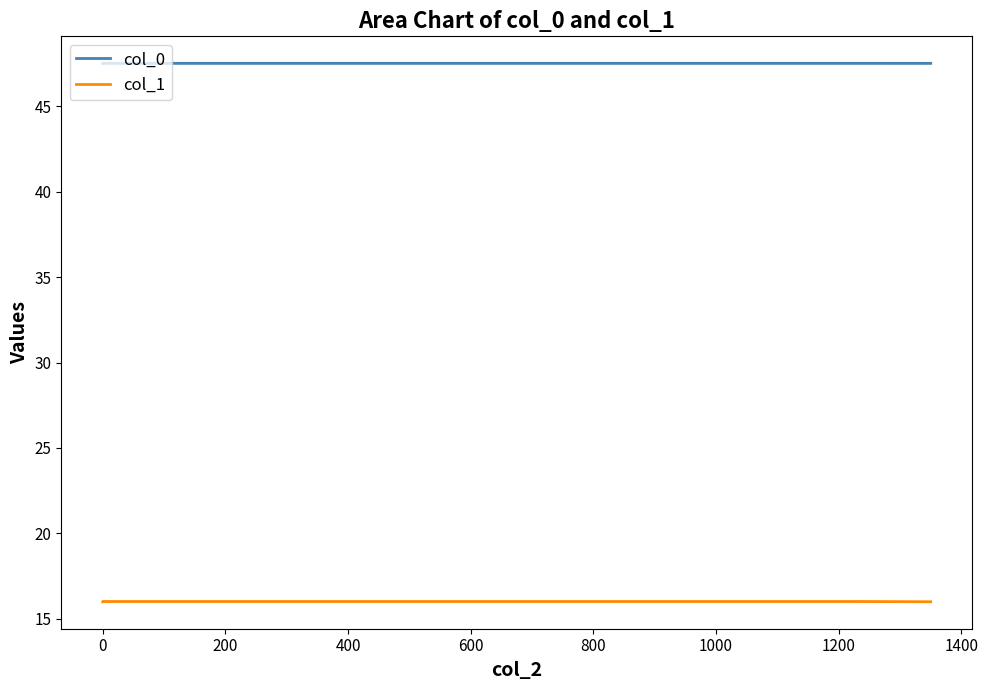

What is the highest value of the col_0 series?

47.5